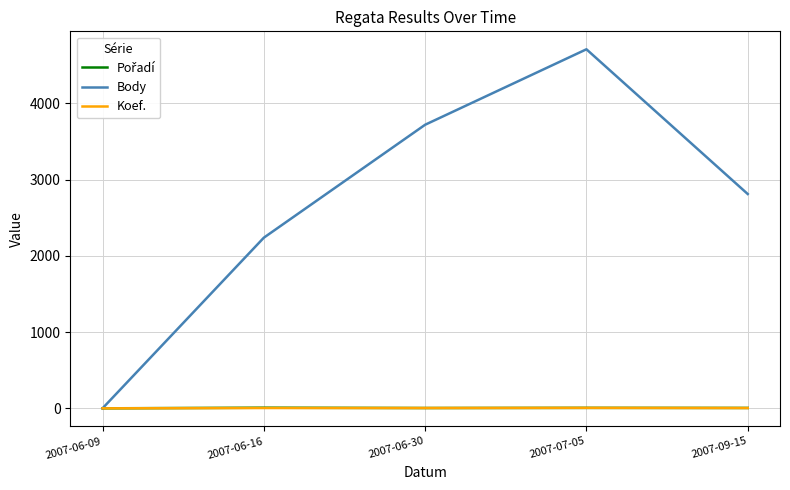

The value of Body at 2007-06-16 is 2239. True or false?

True